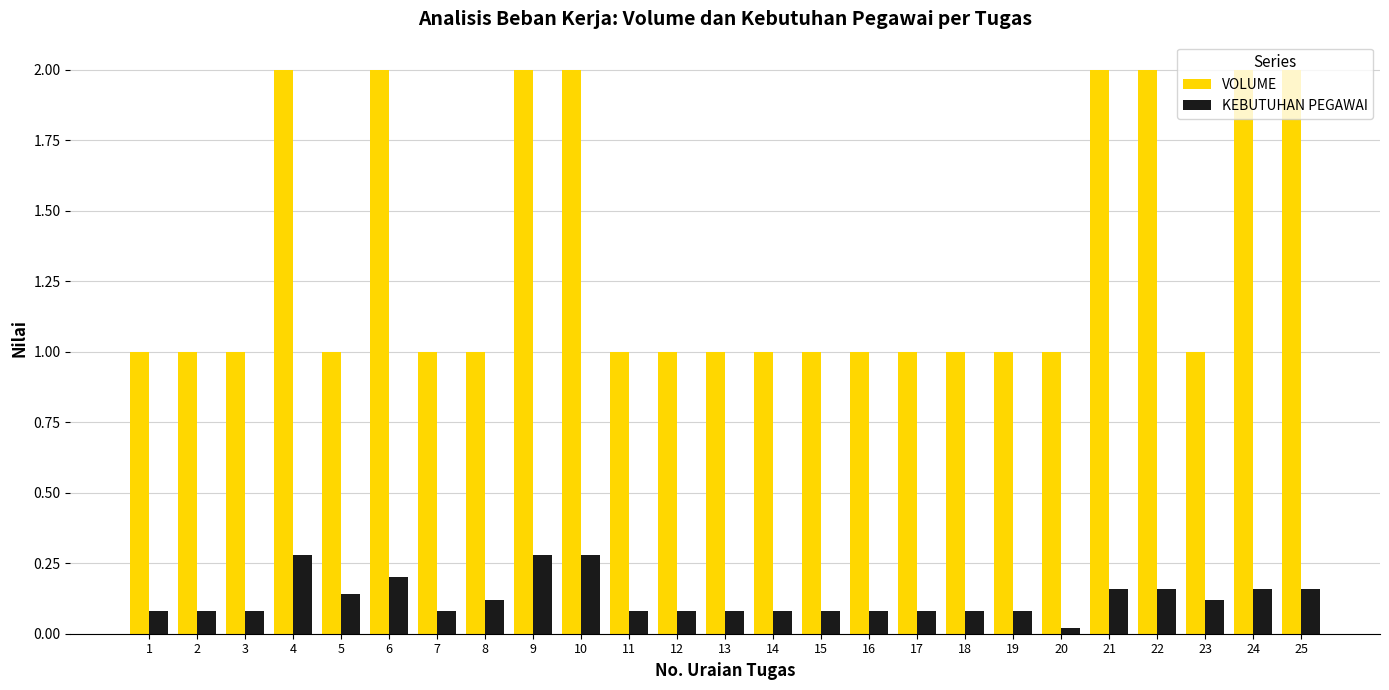

What are all the series names shown in the legend?

VOLUME, KEBUTUHAN PEGAWAI